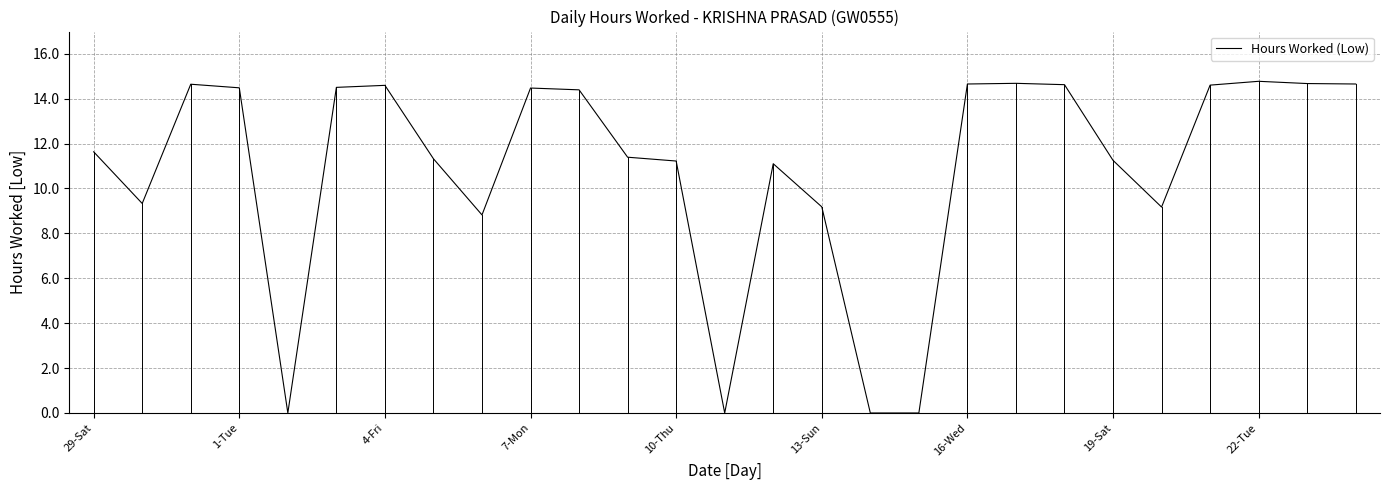

What is the greatest value displayed?

14.8